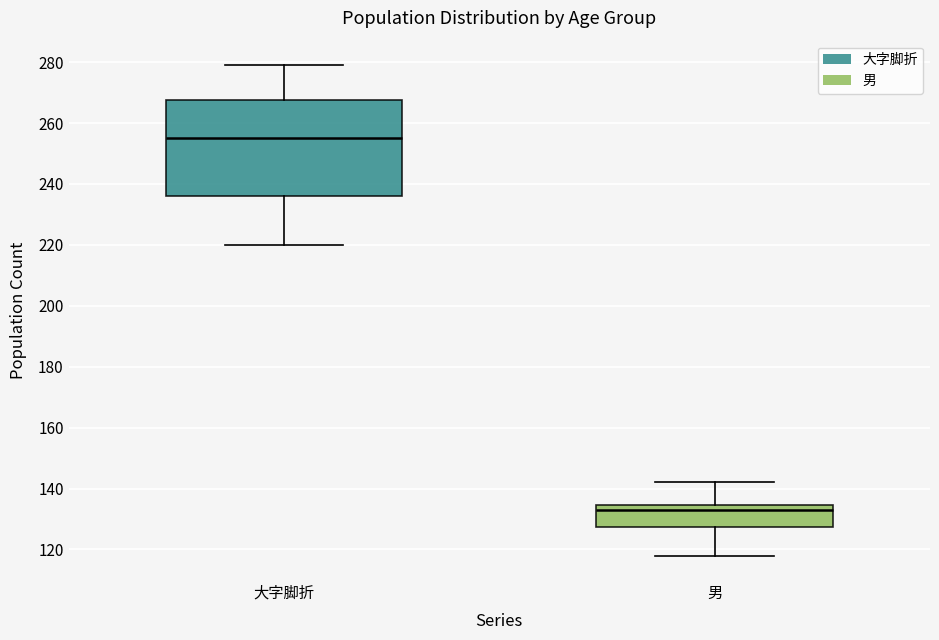

Reading left to right, read every box against the y-axis: the position of its median line, the range the box covers, and the ends of its whiskers. The values are not printed on the chart, so give them approximately, as read against the axis.

大字脚折: median 256, box 236 to 268, whiskers 220 to 280
男: median 134 (just below the box's upper edge), box 128 to 134, whiskers 118 to 142